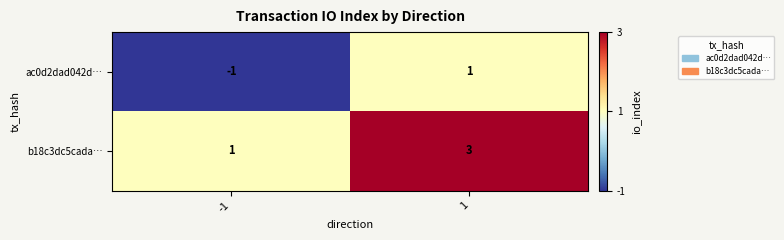

What is the sum of all b18c3dc5cada… values?

4